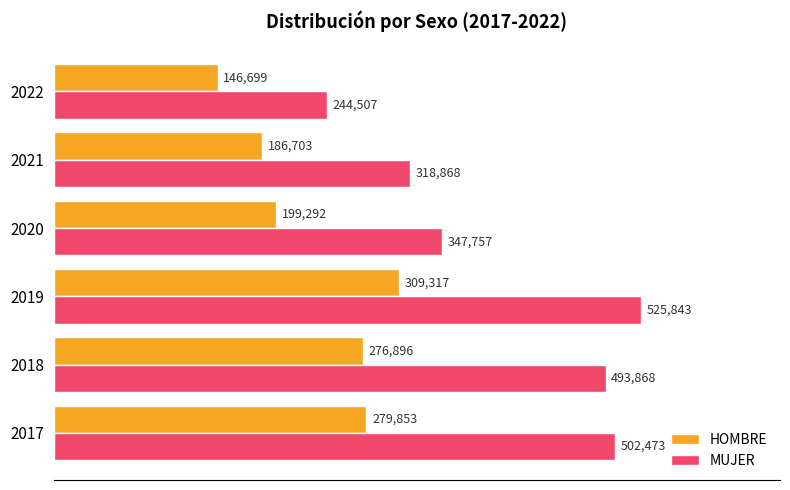

The value of HOMBRE at 2019 is 468996. True or false?

False